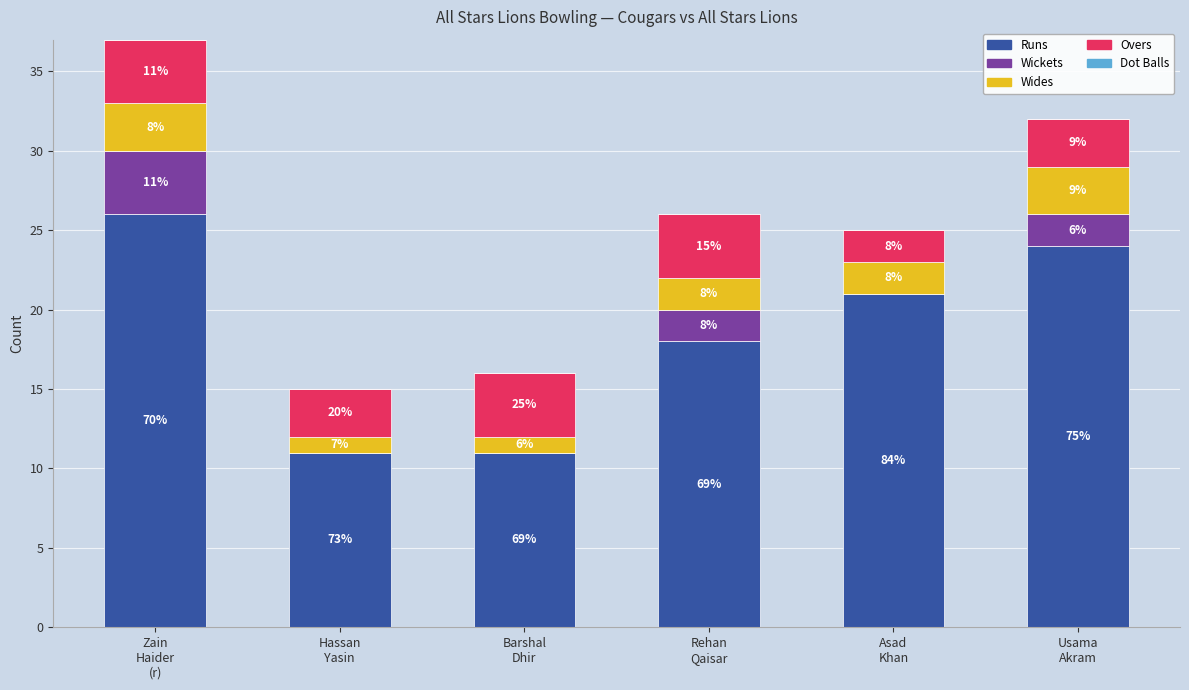

Which series has the largest total across all categories?

Runs